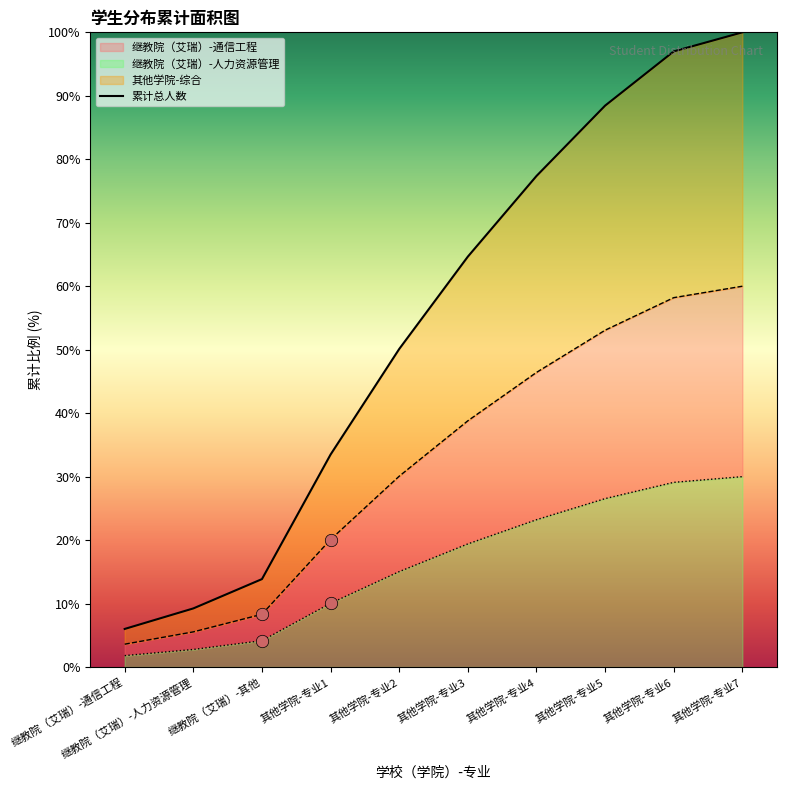

Approximately how many times larger is the value at 其他学院-专业4 compared to 其他学院-专业6?

0.8